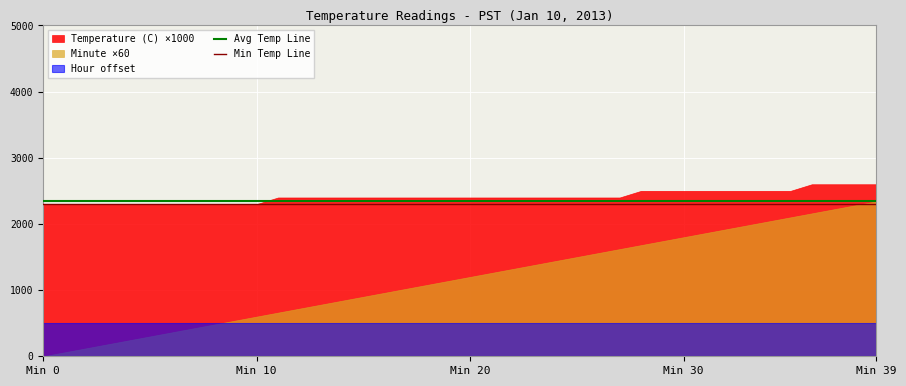

How many series are shown in this chart?

3